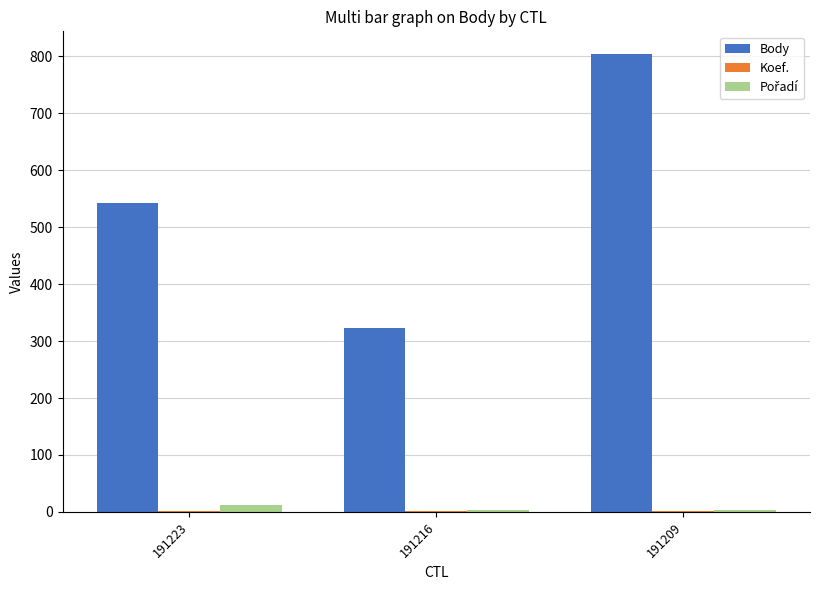

The value of Body at 191216 is 168. True or false?

False